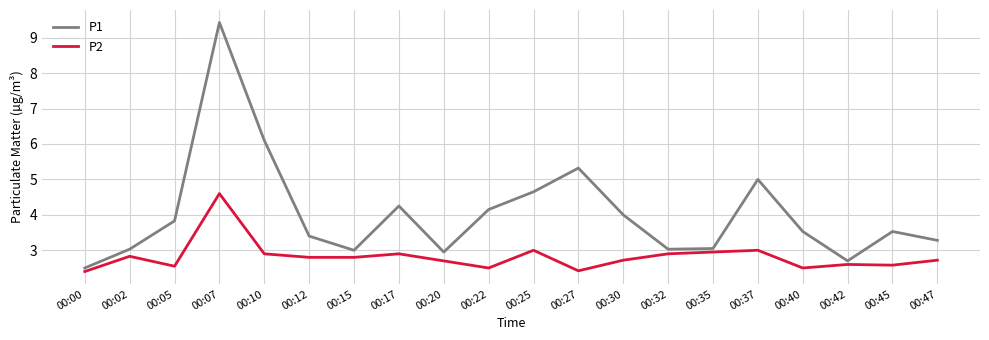

Does the chart have visible grid lines?

Yes